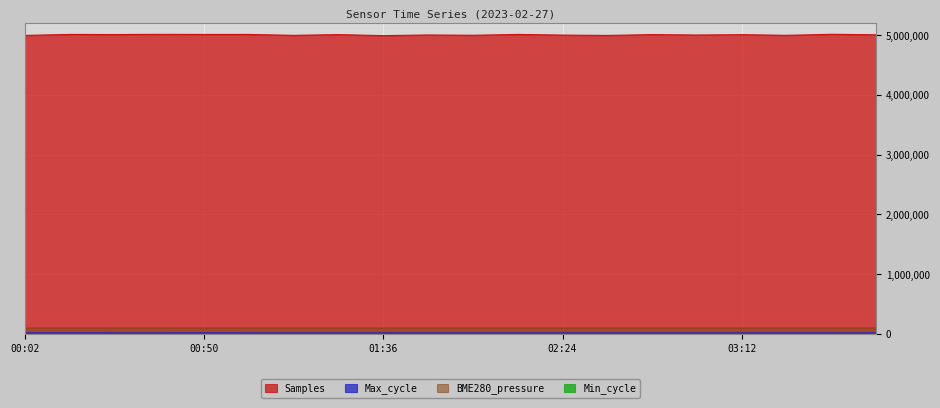

Where does the Samples series first go above 5008000?

00:14